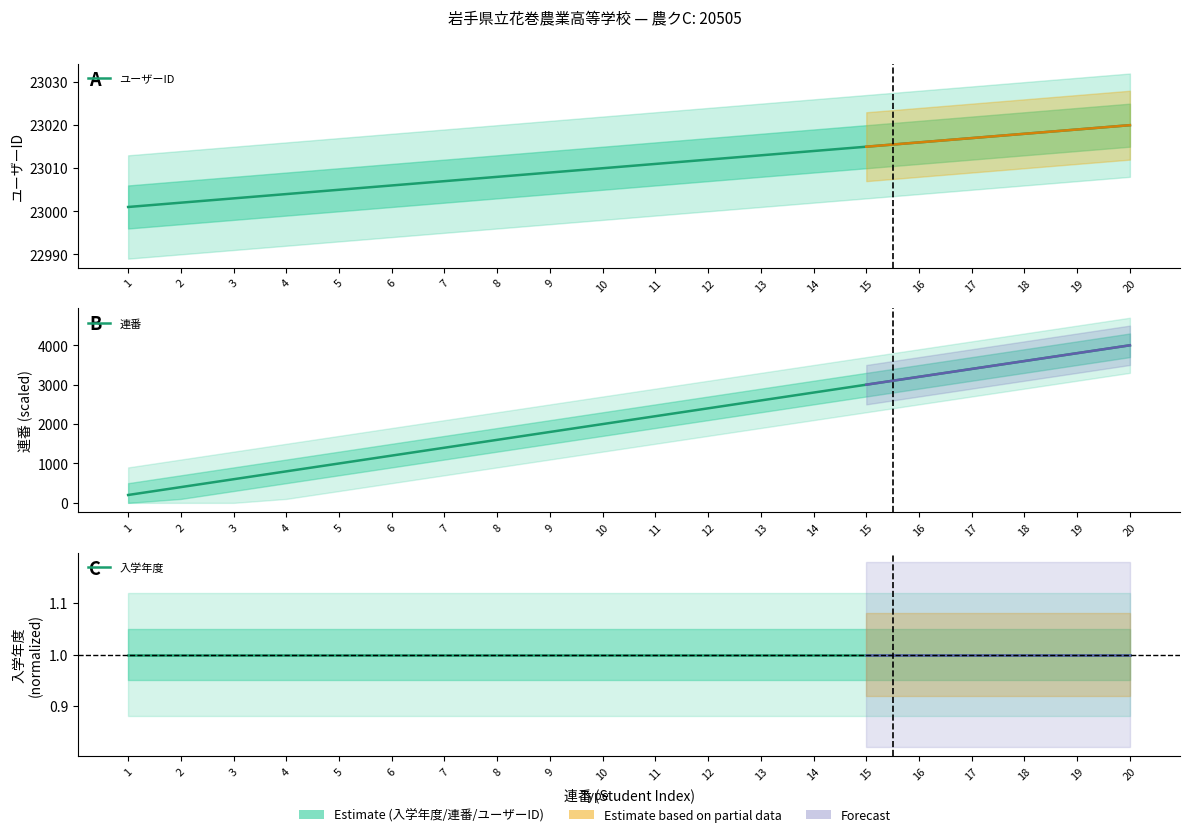

How many data points in ユーザーID are above 23011?

9